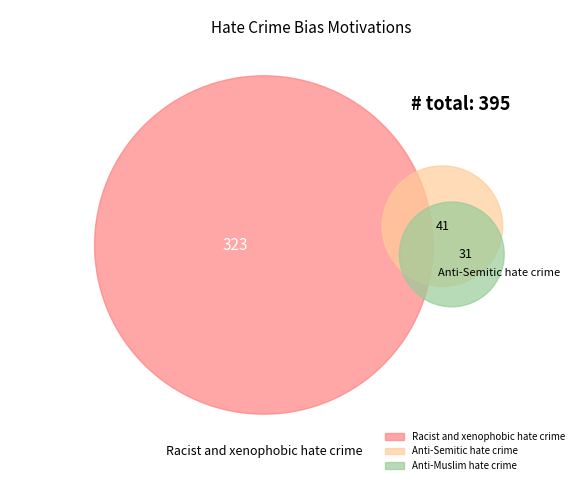

What percentage is the Racist and xenophobic hate crime slice, to the nearest percent?

82%